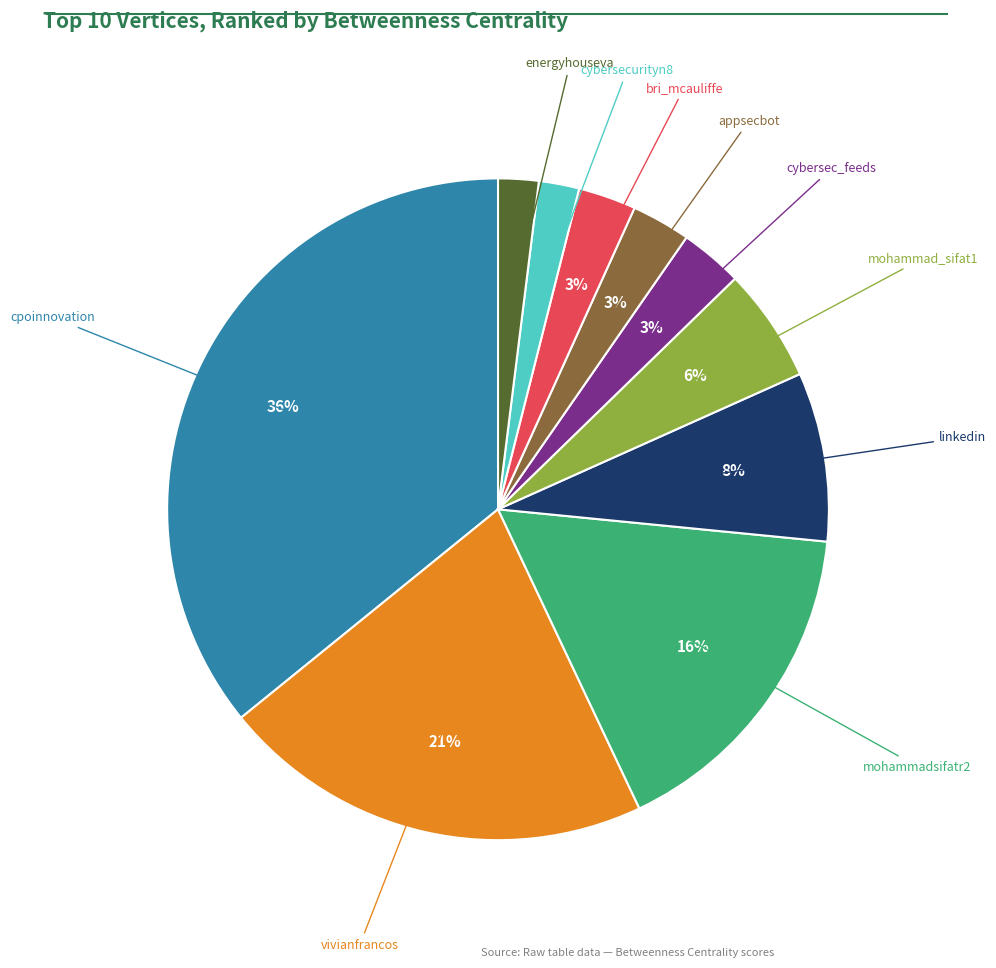

Is there a majority slice in this chart?

No